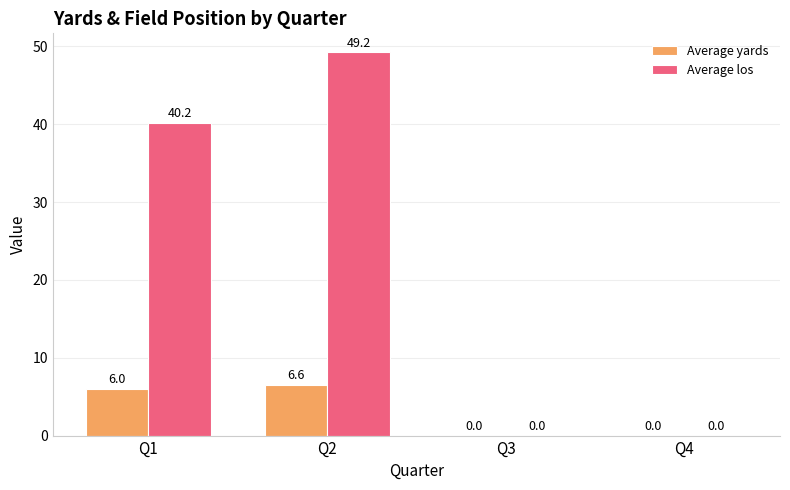

Reading left to right, transcribe all the data shown in this chart.

Average yards: 6.0	6.6	0.0	0.0
Average los: 40.2	49.2	0.0	0.0